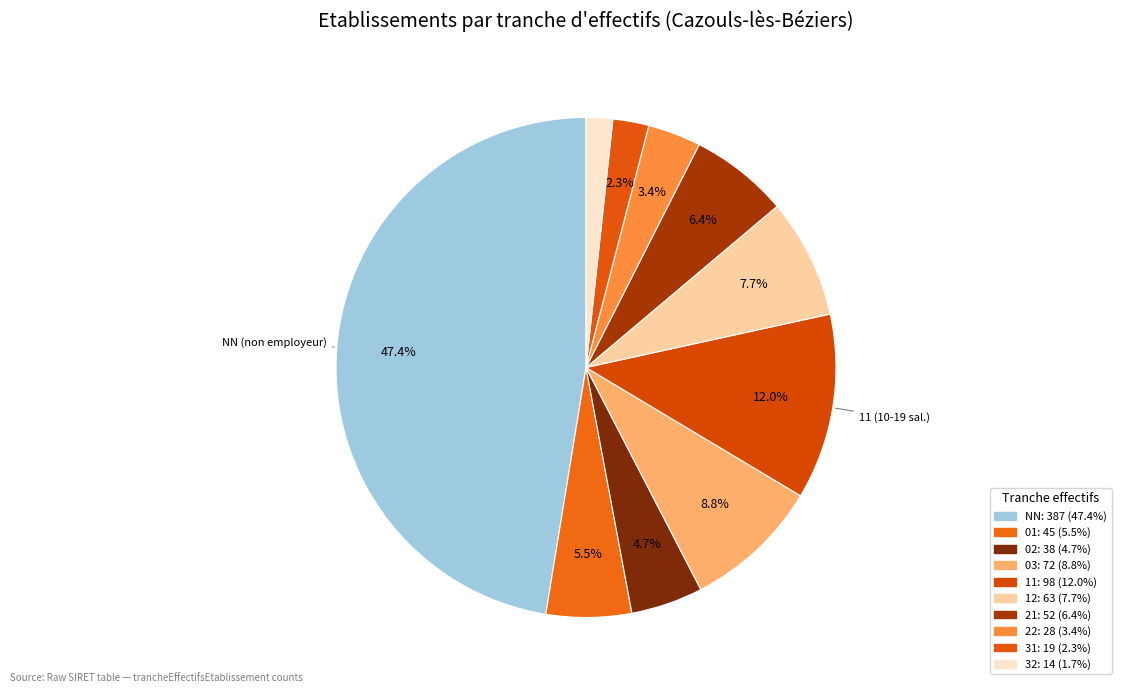

Rank the categories by value from lowest to highest.

32, 31, 22, 02, 01, 21, 12, 03, 11, NN